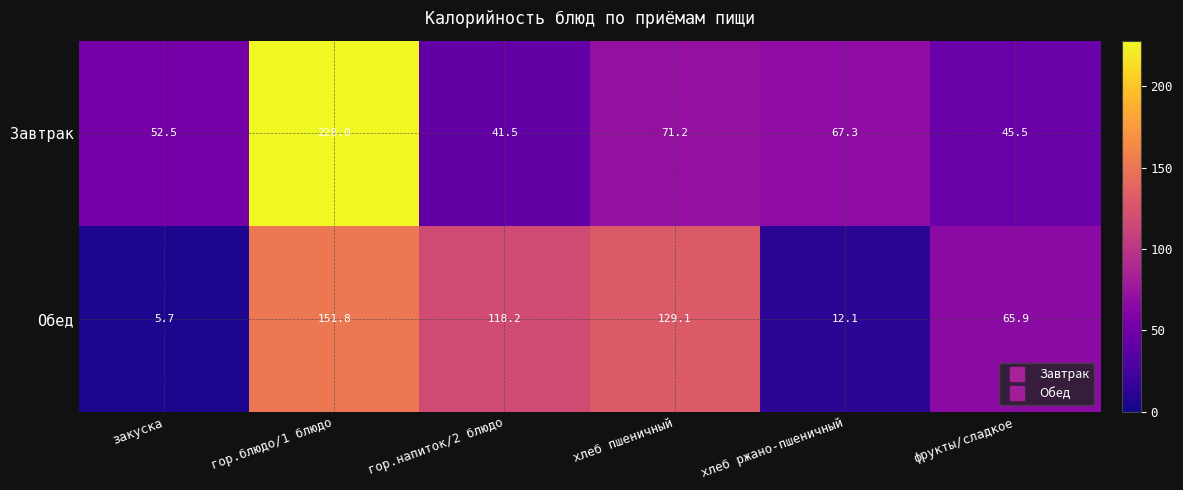

What is the sum of the Завтрак values at фрукты/сладкое and хлеб ржано-пшеничный?

112.8